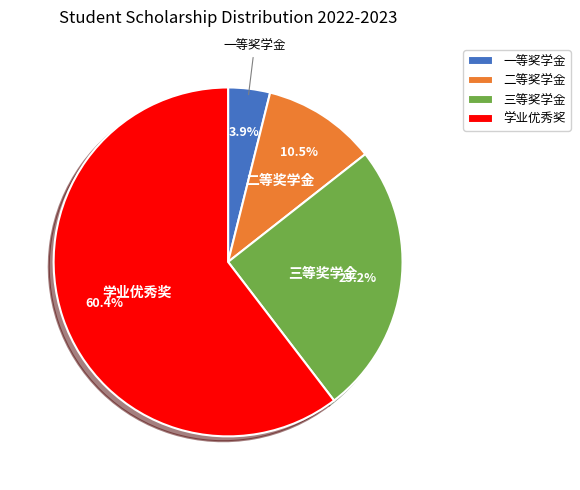

Rank the categories by value from lowest to highest.

一等奖学金, 二等奖学金, 三等奖学金, 学业优秀奖